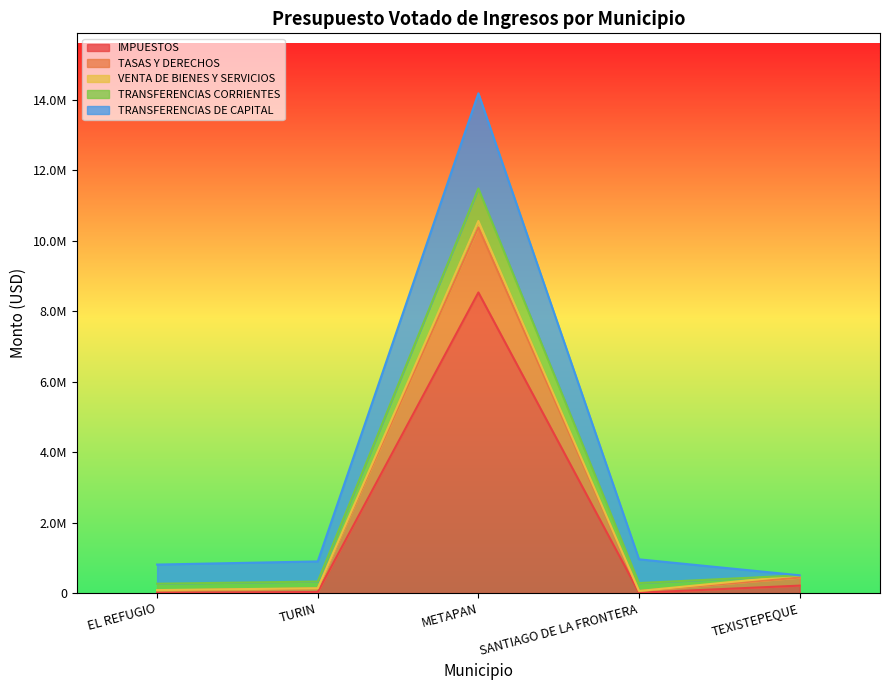

What value does the TRANSFERENCIAS CORRIENTES series have at SANTIAGO DE LA FRONTERA?

224524.8